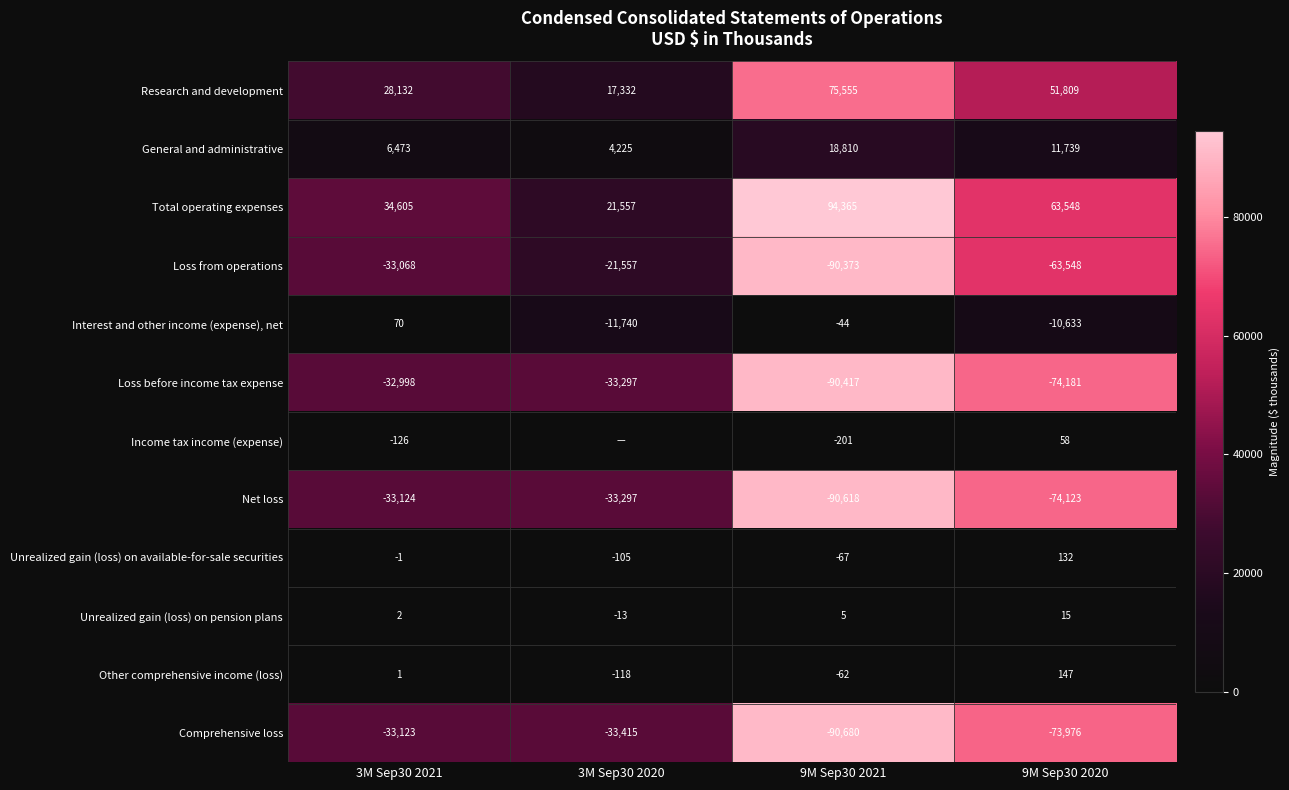

What is the maximum value for Unrealized gain (loss) on available-for-sale securities?

132